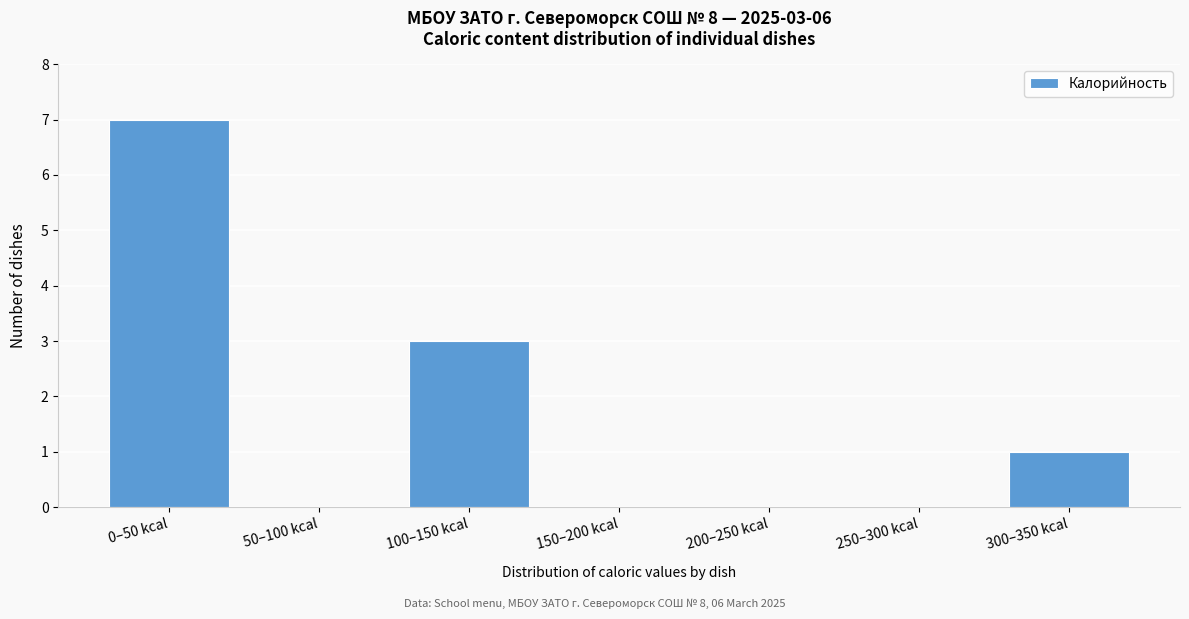

Reading right to left, what are all the values shown in this chart?

300–350 kcal=1	250–300 kcal=0	200–250 kcal=0	150–200 kcal=0	100–150 kcal=3	50–100 kcal=0	0–50 kcal=7